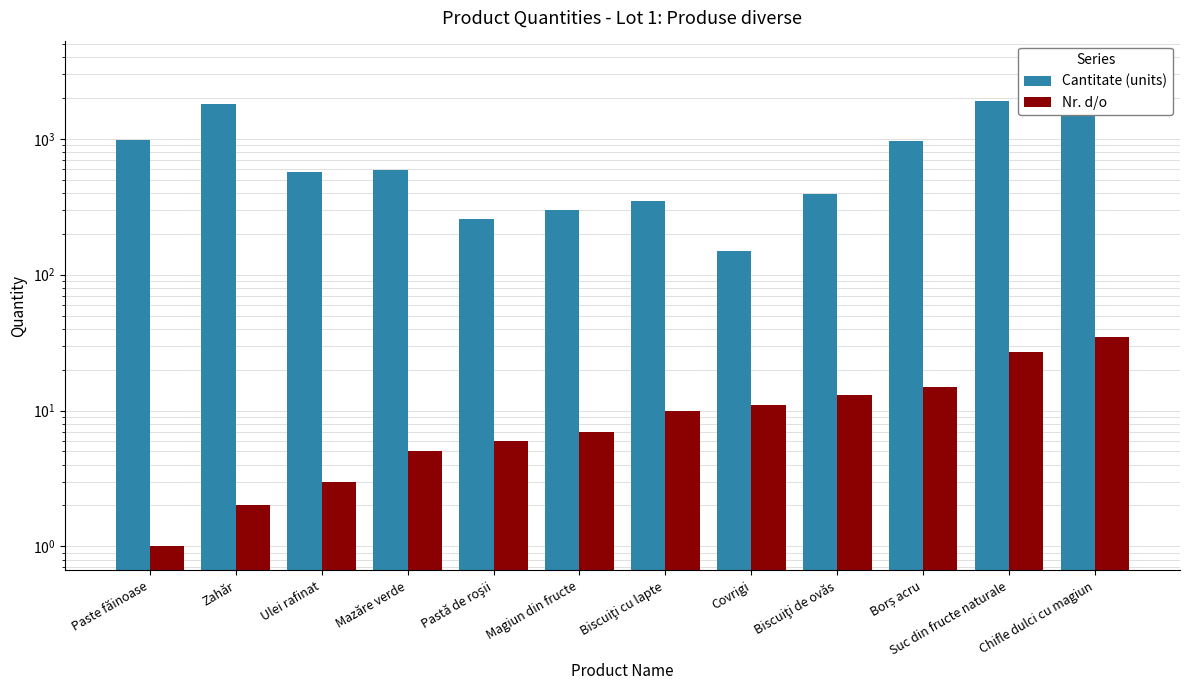

Between Mazăre verde and Suc din fructe naturale, which series saw the biggest shift?

Cantitate (units)